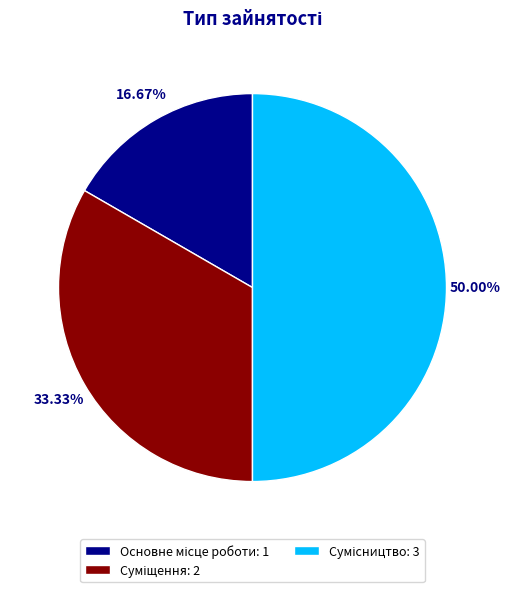

True or false: Сумісництво accounts for 50% of the total.

True